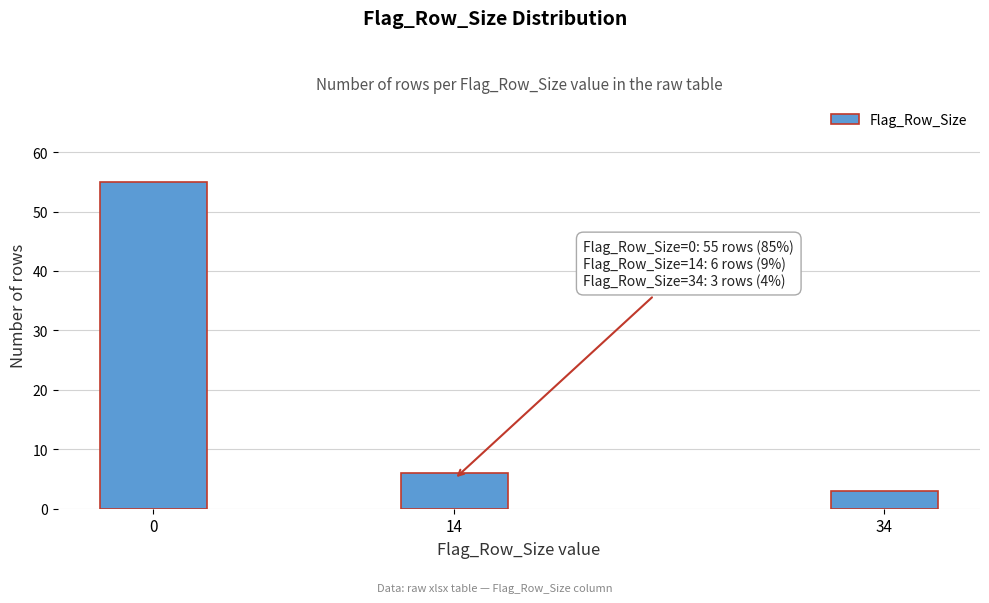

Reading right to left, transcribe all the data shown in this chart.

3	6	55